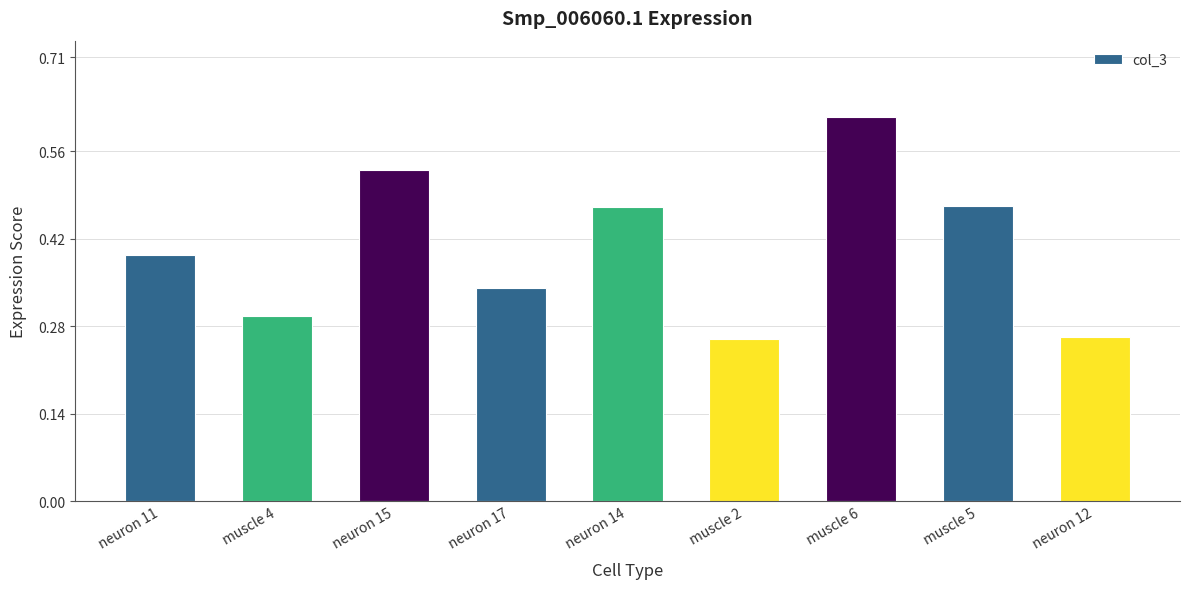

What is the average value?

0.4